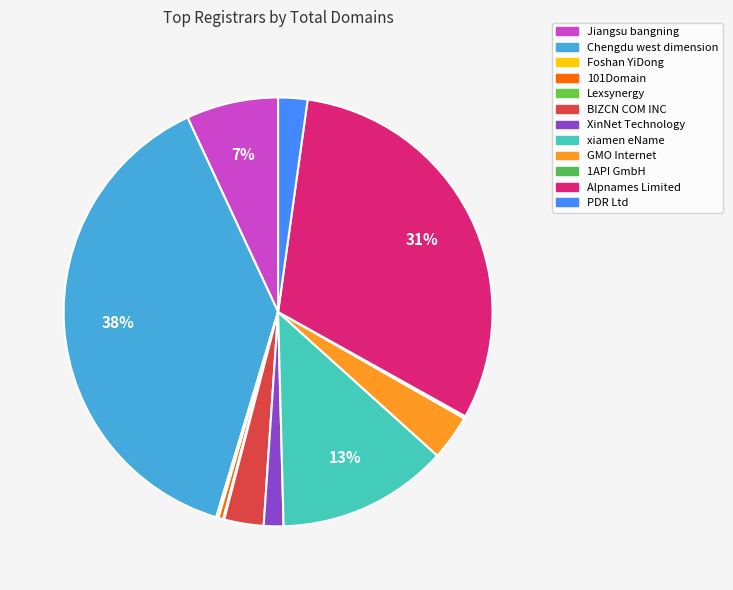

To the nearest percent, what percentage of the pie is XinNet Technology?

1%